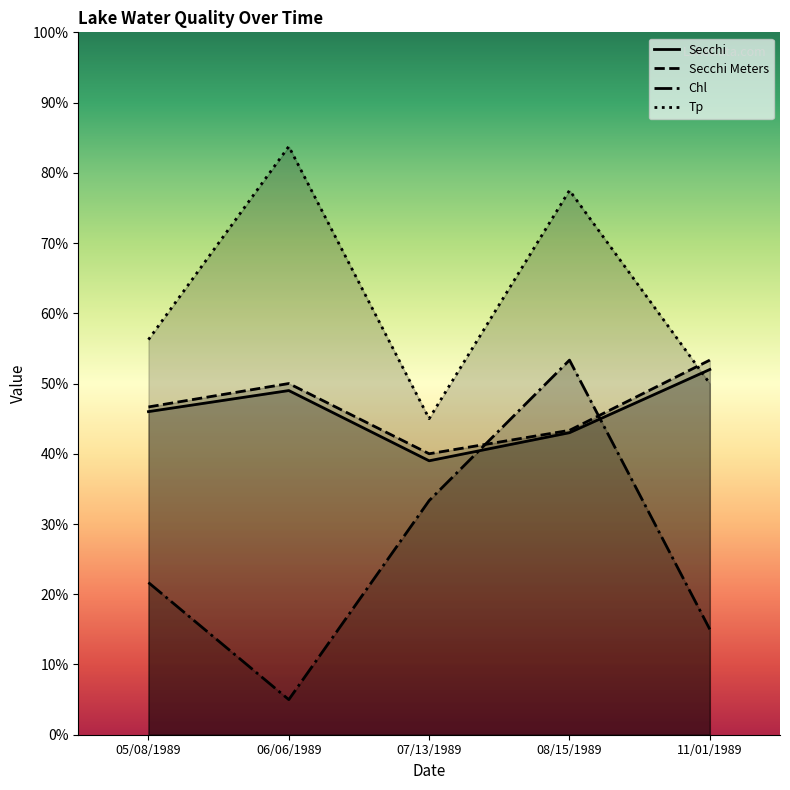

The value of Tp at 06/06/1989 is 83.8. True or false?

True